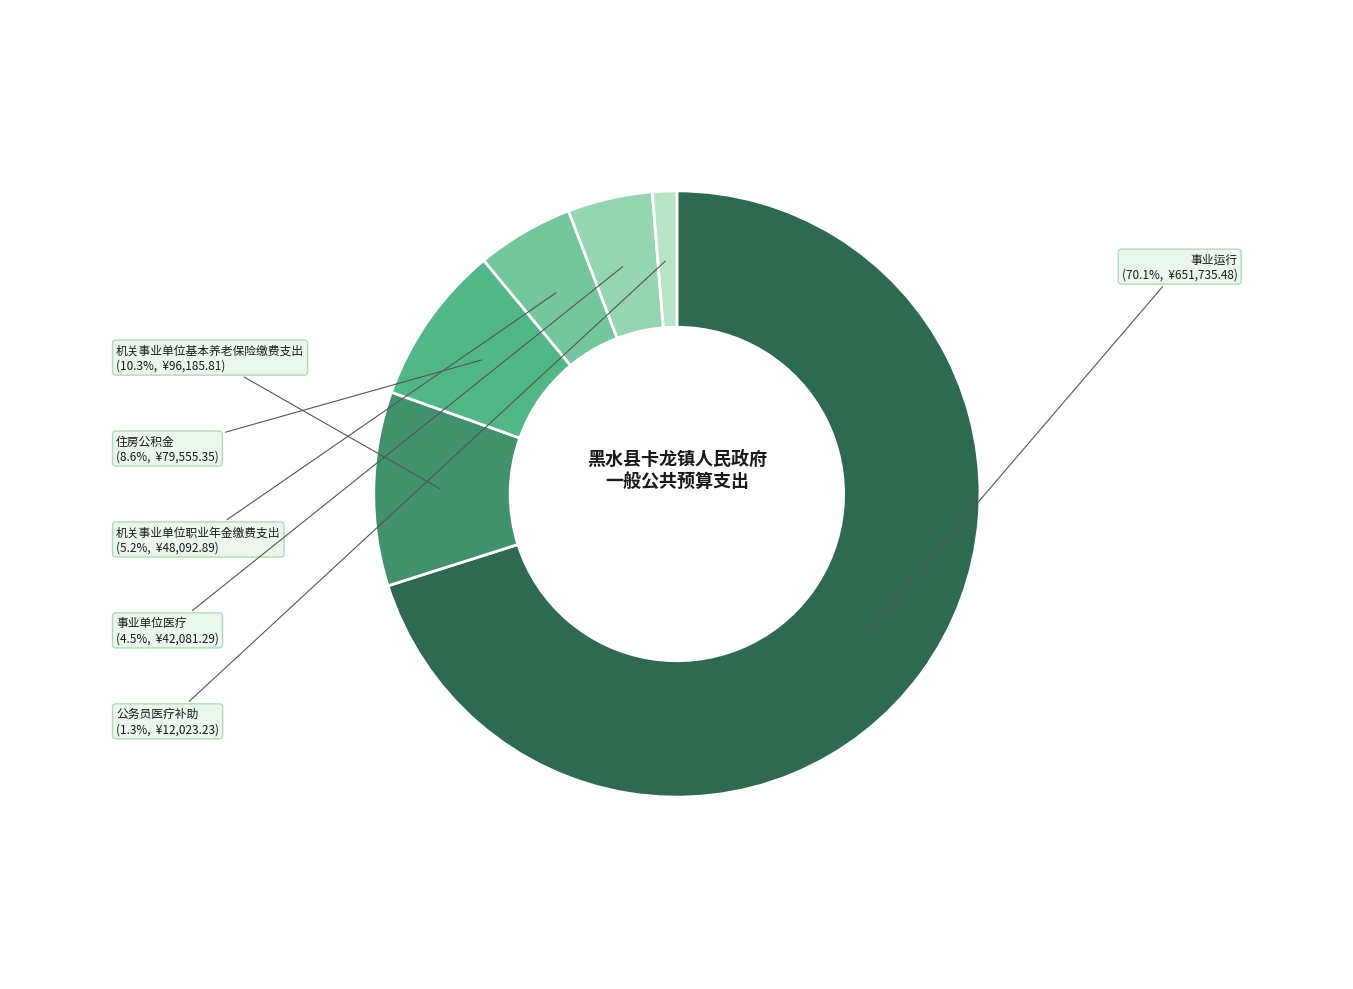

Does any single category account for the majority?

Yes